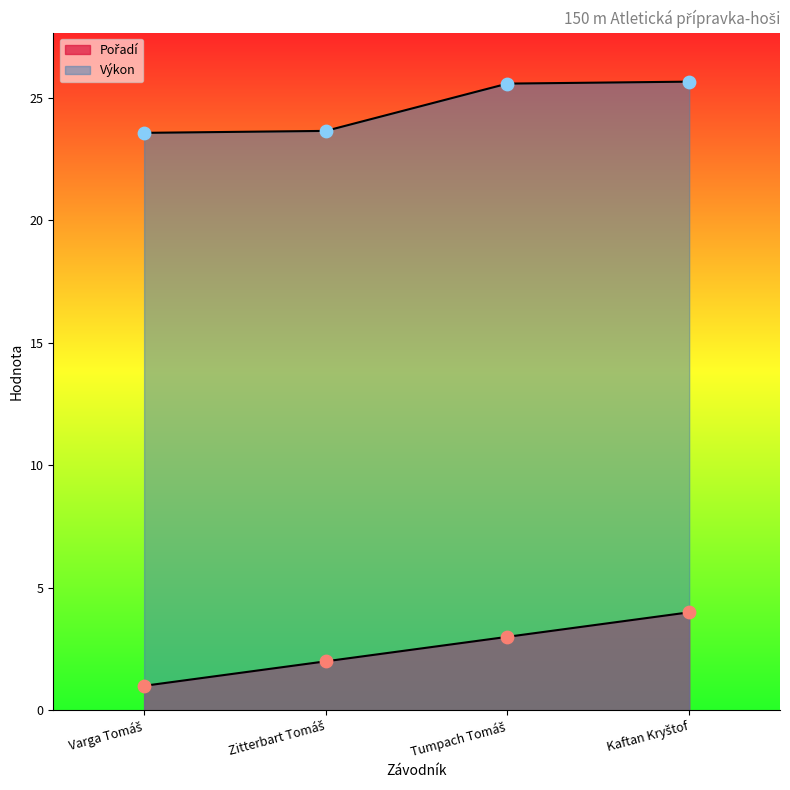

What is the total value across all series at Varga Tomáš?

24.6